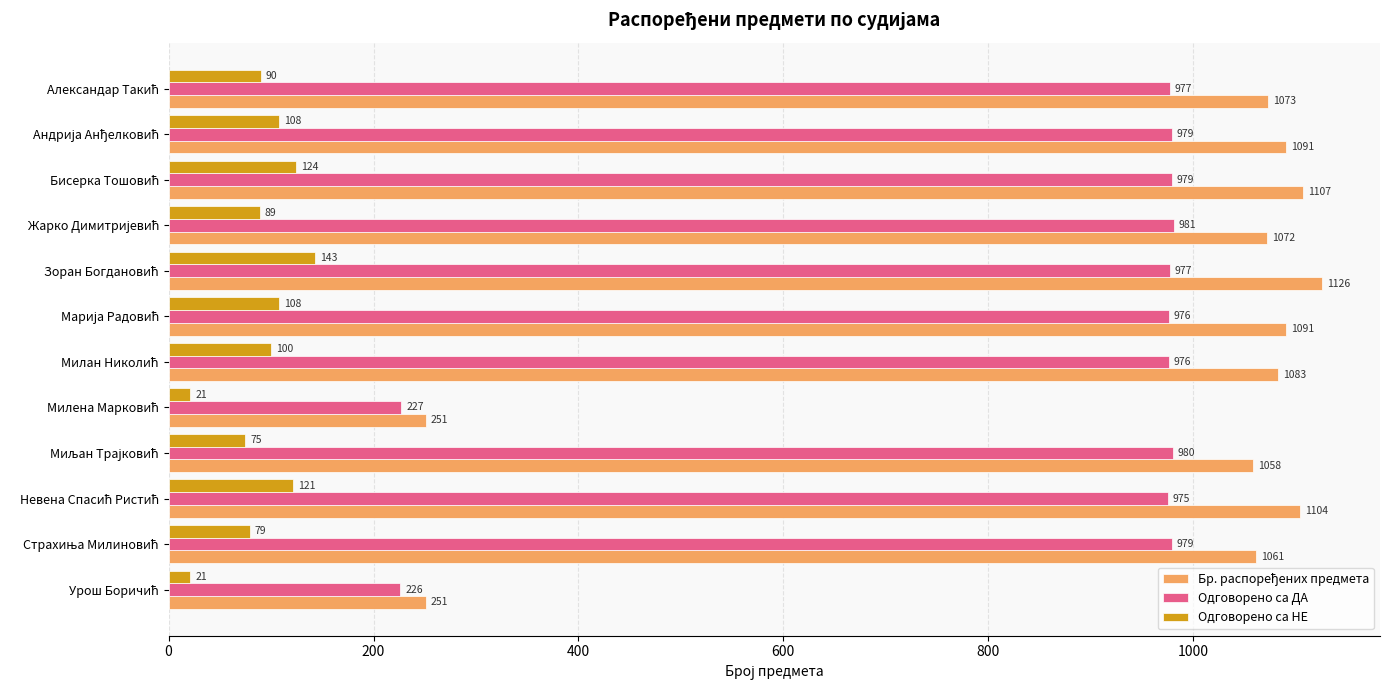

What is the sum of all Одговорено са НЕ values?

1079